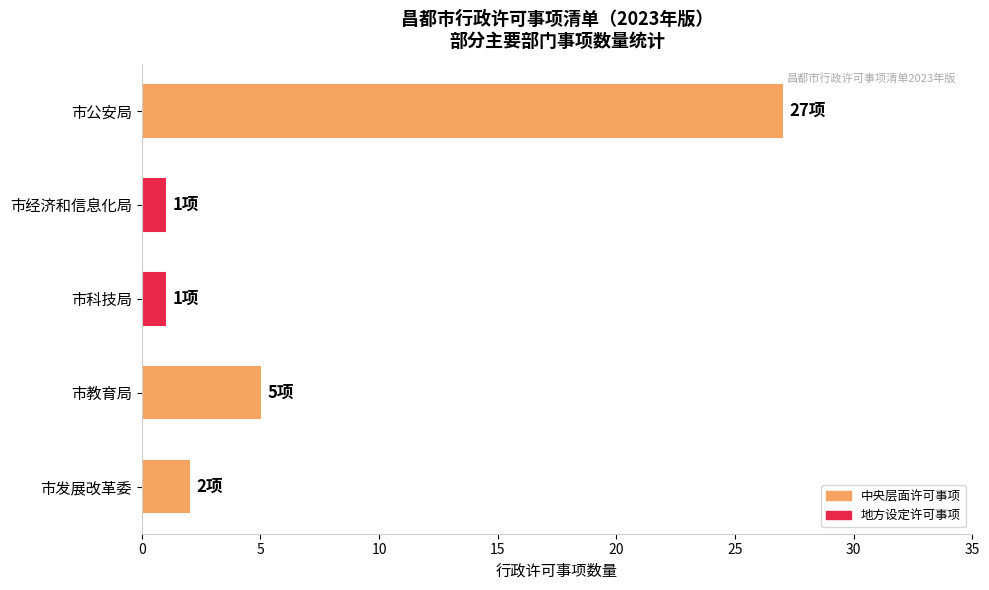

The value at 市公安局 is 14. True or false?

False